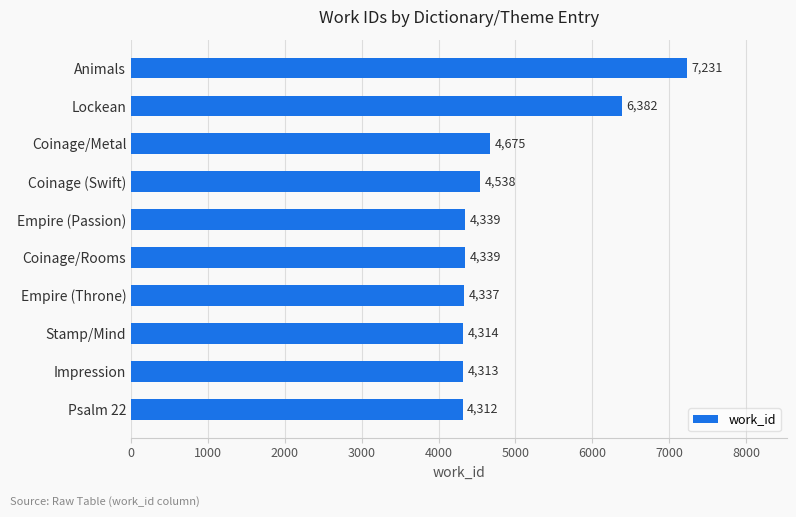

Reading bottom to top, what are all the values shown in this chart?

Psalm 22=4312	Impression=4313	Stamp/Mind=4314	Empire (Throne)=4337	Coinage/Rooms=4339	Empire (Passion)=4339	Coinage (Swift)=4538	Coinage/Metal=4675	Lockean=6382	Animals=7231